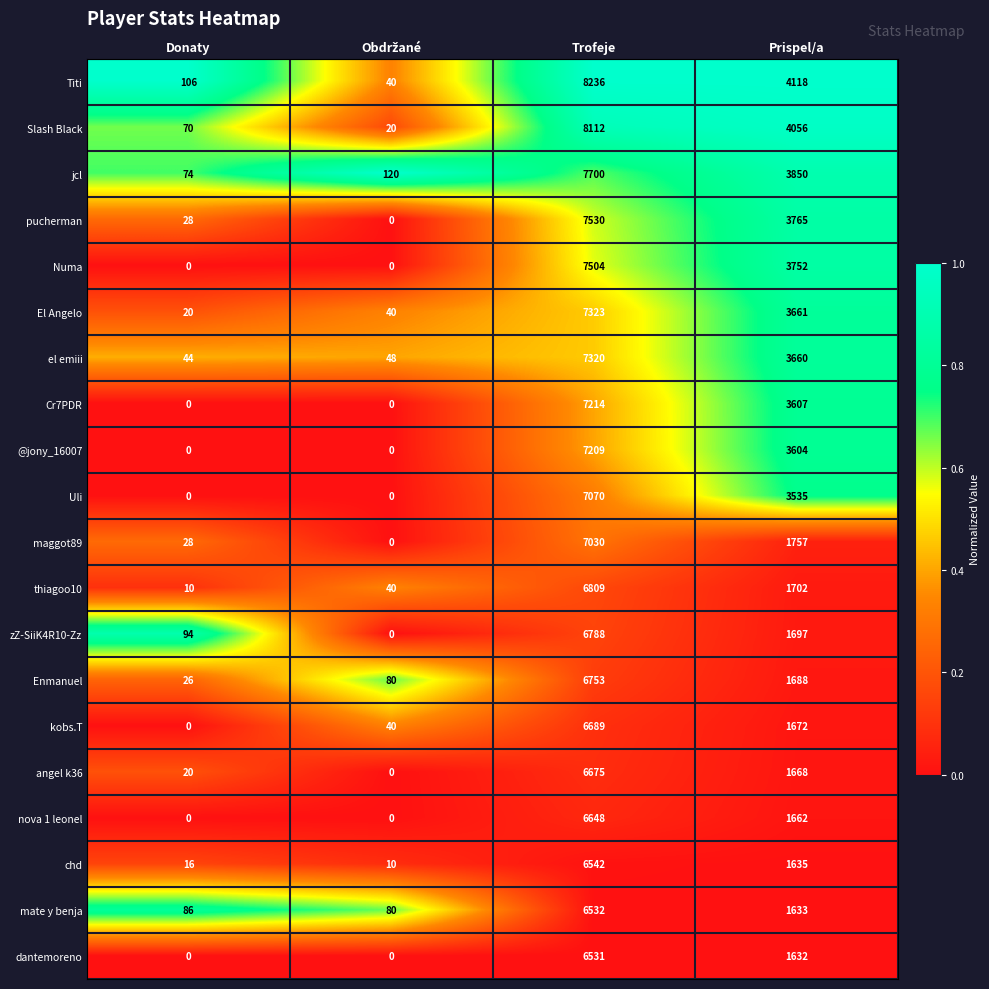

Which series has the widest spread of values?

Titi